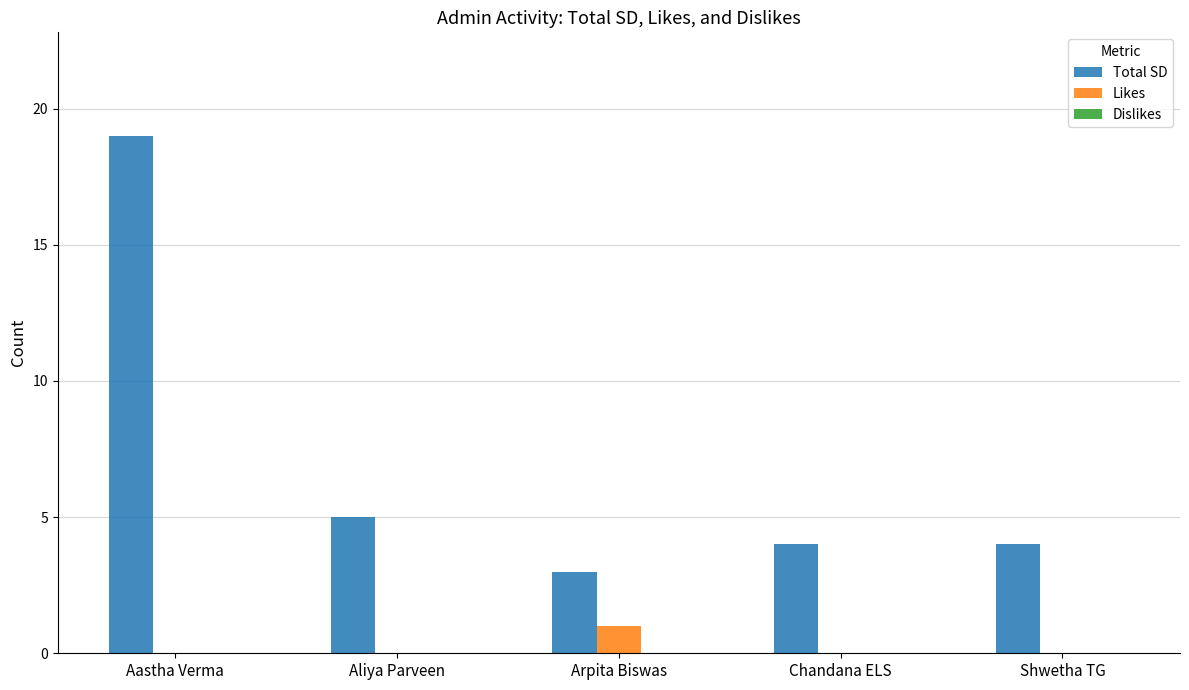

What is the highest value of the Total SD series?

19